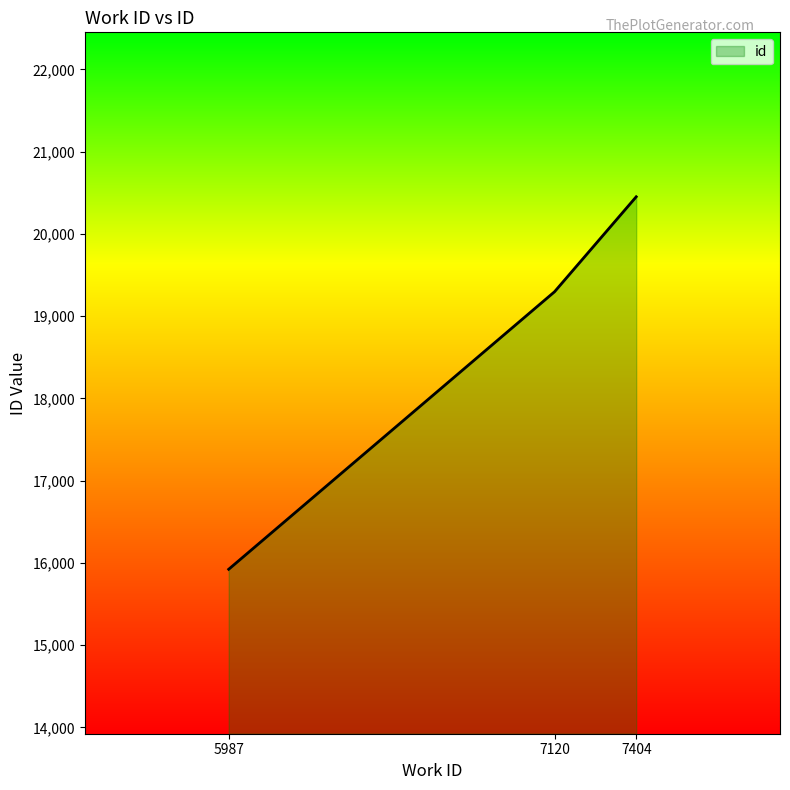

What is the ratio of the value at 7404 to the value at 5987?

1.3